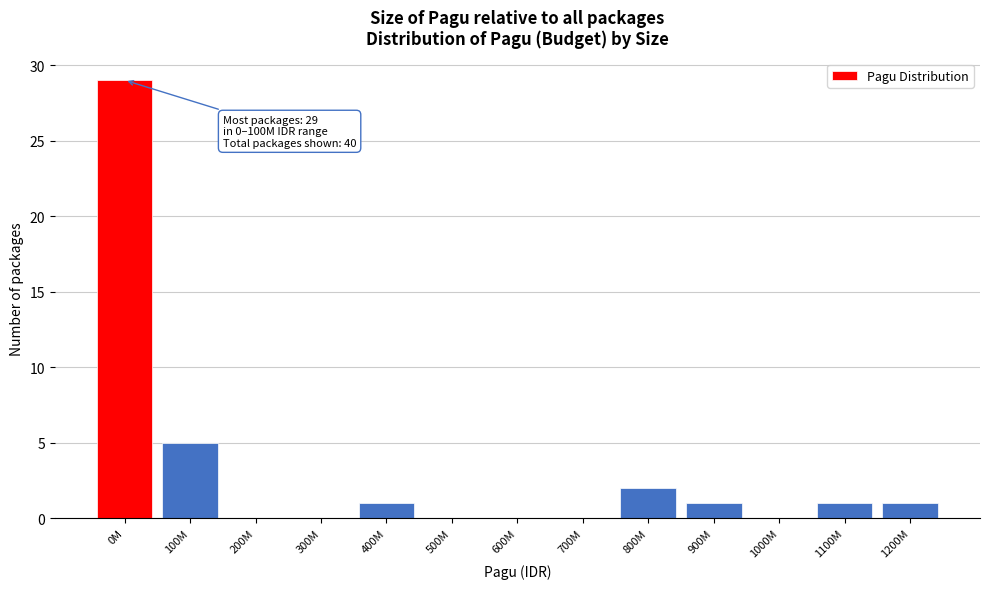

Reading right to left, extract all data points from this chart.

1200M=1	1100M=1	1000M=0	900M=1	800M=2	700M=0	600M=0	500M=0	400M=1	300M=0	200M=0	100M=5	0M=29